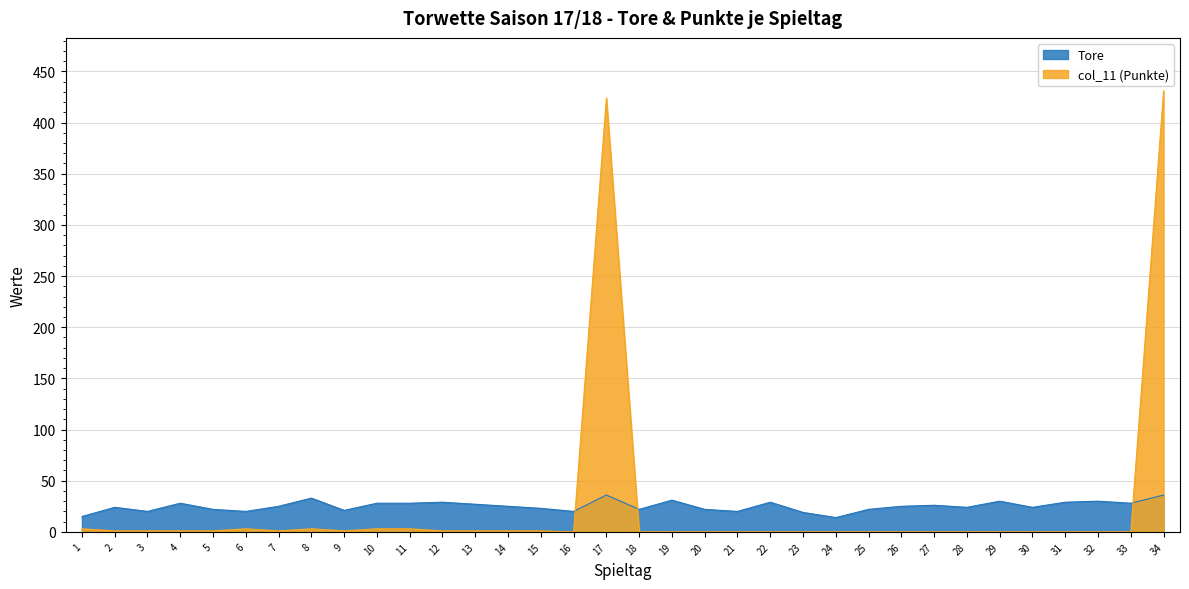

What is the value of the Tore point at the 15th from the left?

23